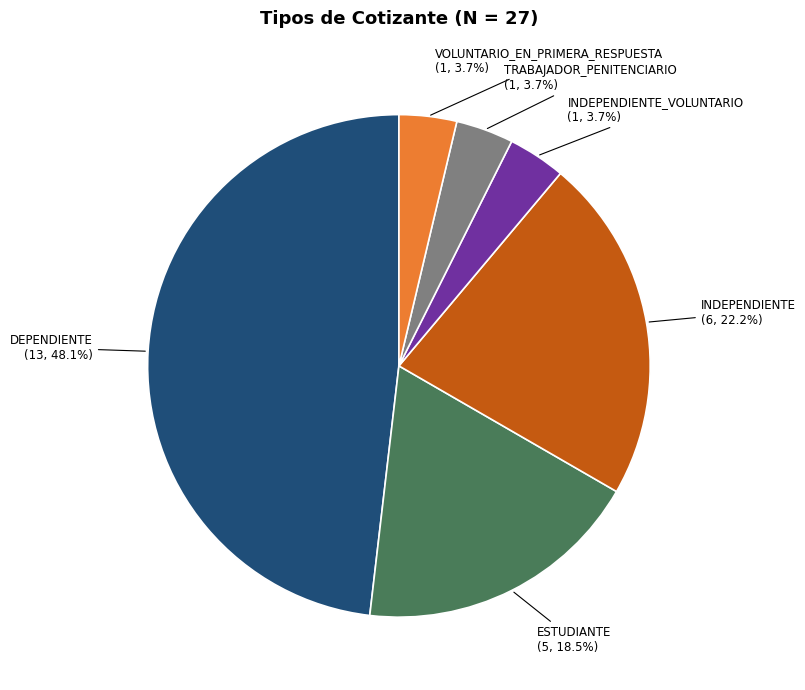

Approximately how many times larger is the value at TRABAJADOR_PENITENCIARIO compared to INDEPENDIENTE_VOLUNTARIO?

1.0